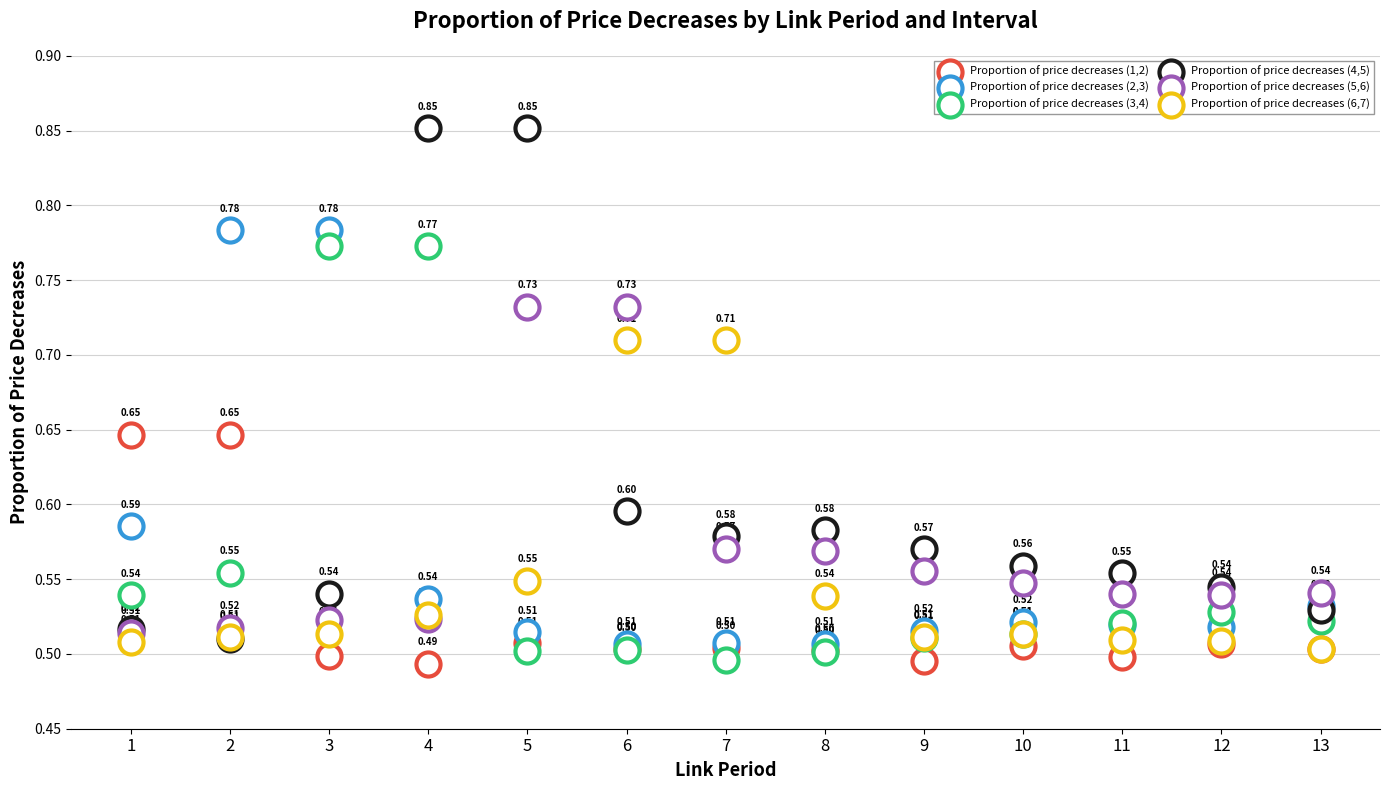

Which series reaches the maximum Y coordinate?

Proportion of price decreases (4,5)